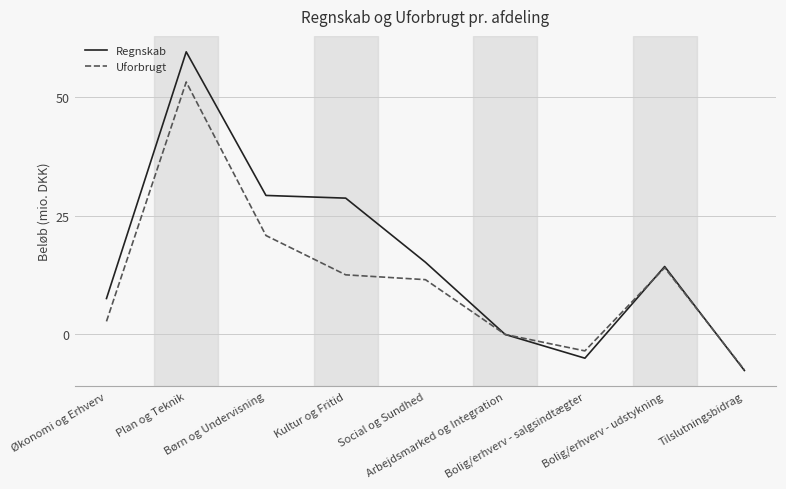

Which series has the largest range (max minus min)?

Regnskab